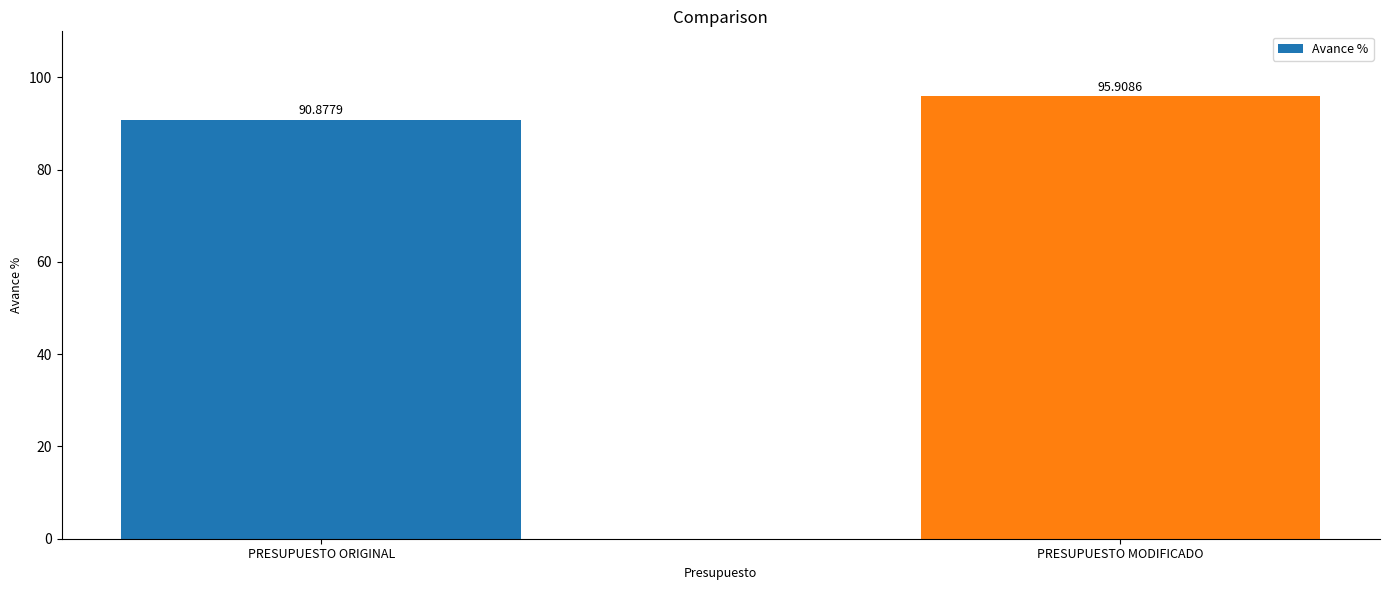

How many values are between 90 and 95?

1